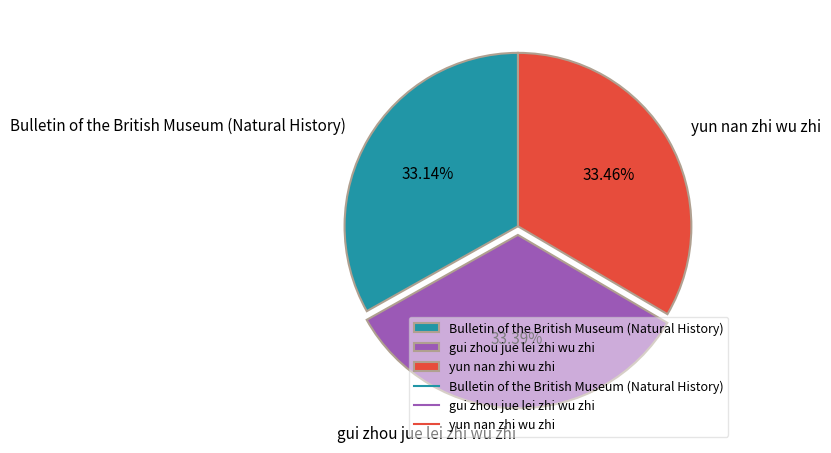

To the nearest percent, what is the average slice percentage?

33%